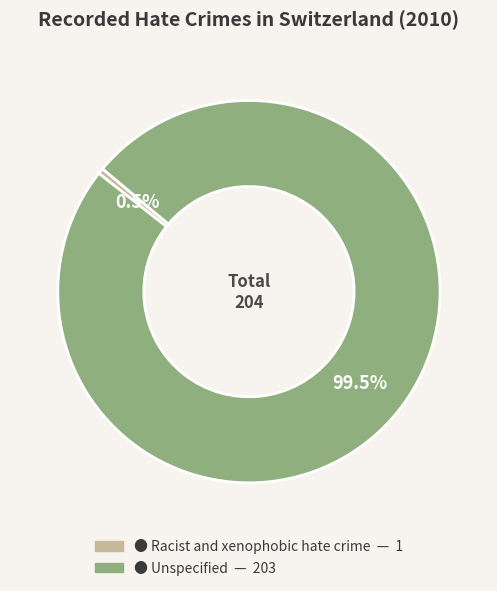

Does any single category account for the majority?

Yes